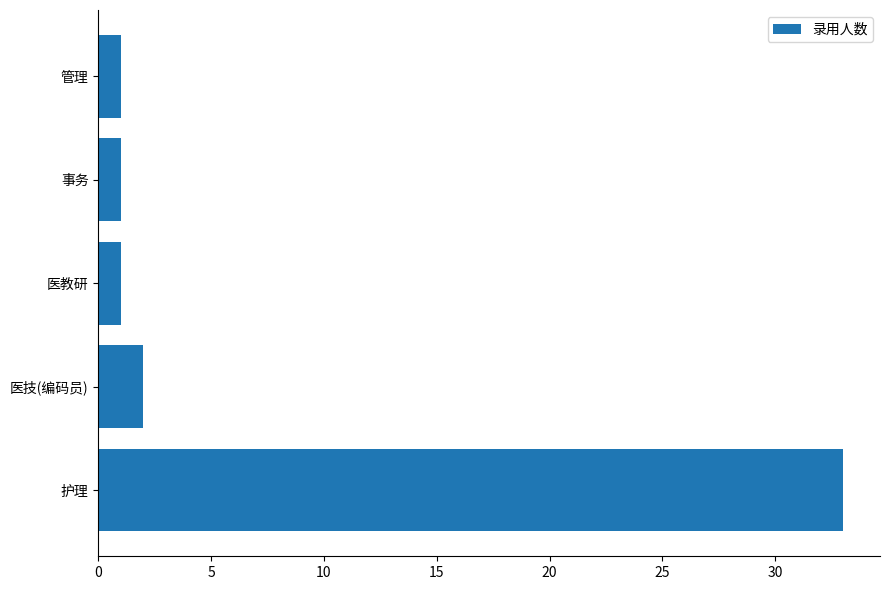

Reading bottom to top, transcribe all the data shown in this chart.

33	2	1	1	1